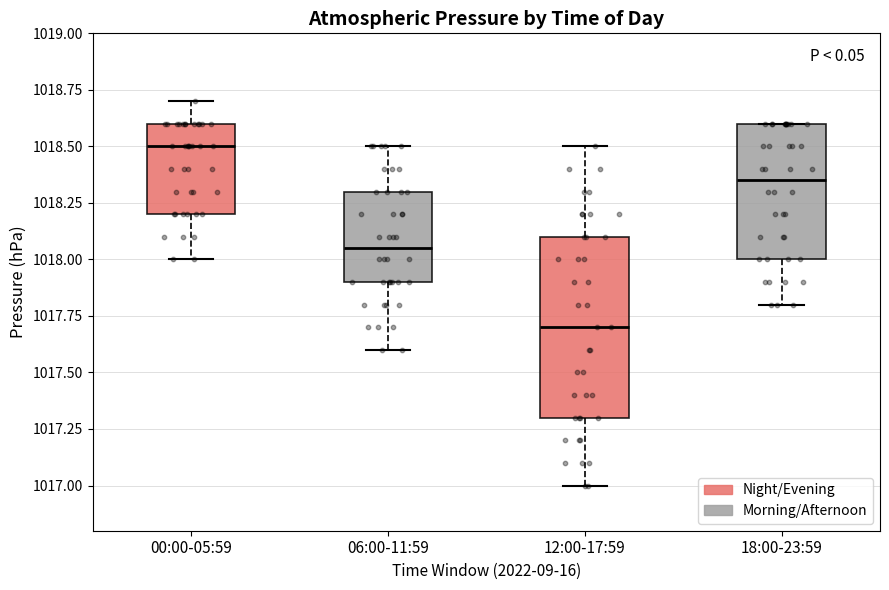

Where is the lower edge of the box for 18:00-23:59 on the y-axis? The values are not printed on the chart, so give them approximately, as read against the axis.

1018.00